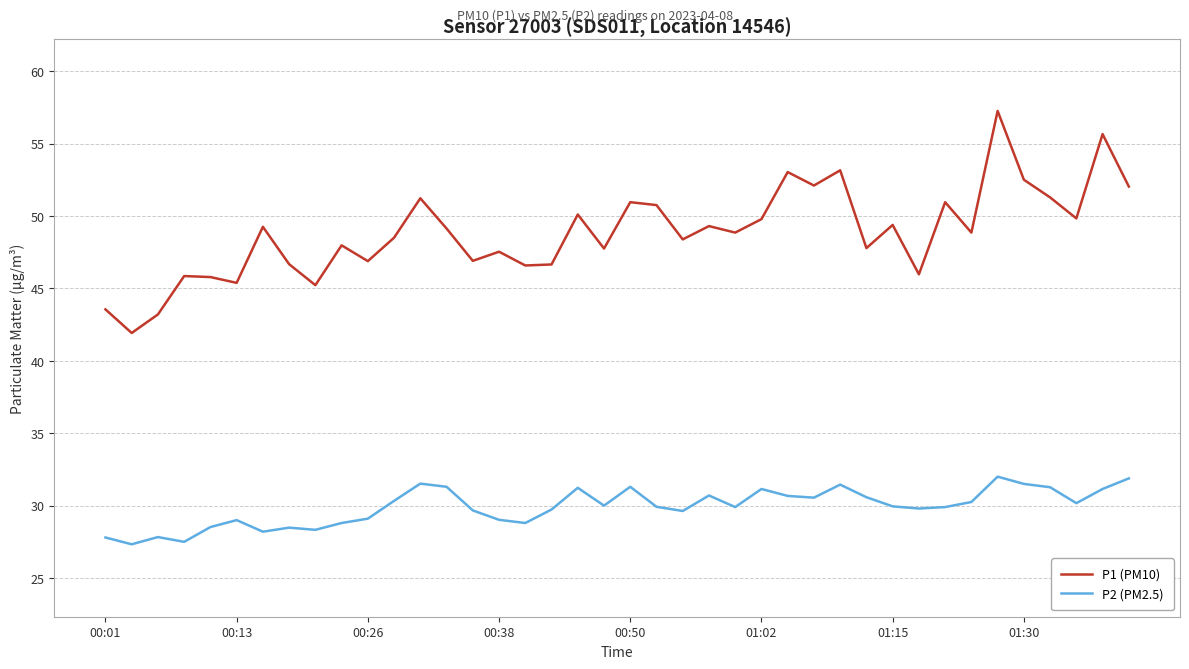

What is the difference between the maximum and minimum values in the P1 (PM10) series?

15.3